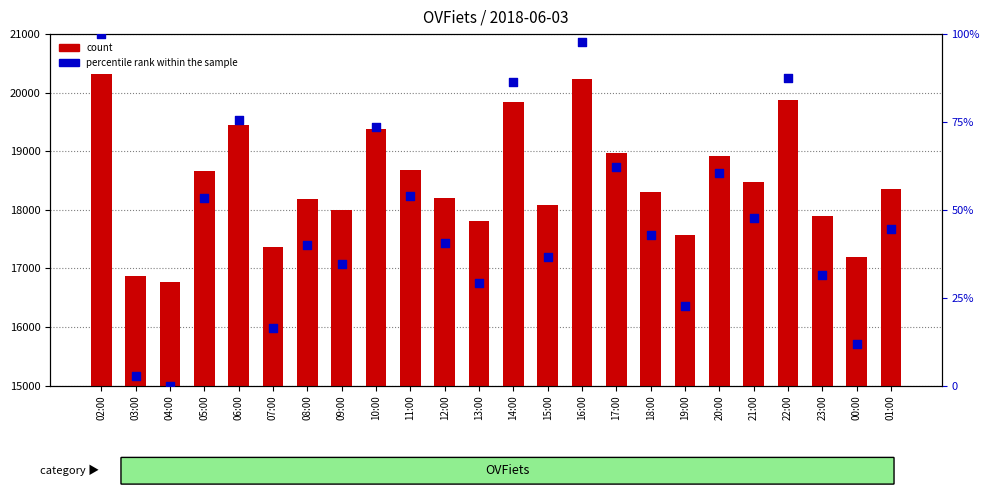

Is the value of percentile rank within the sample at 17:00 greater than the value of count at 23:00?

No